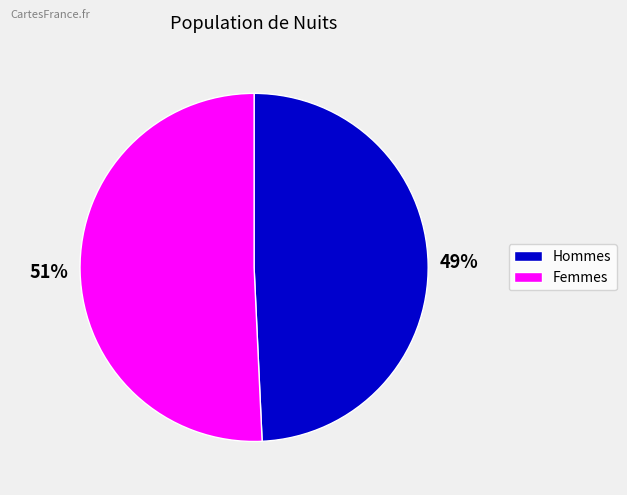

Is there a majority slice in this chart?

Yes